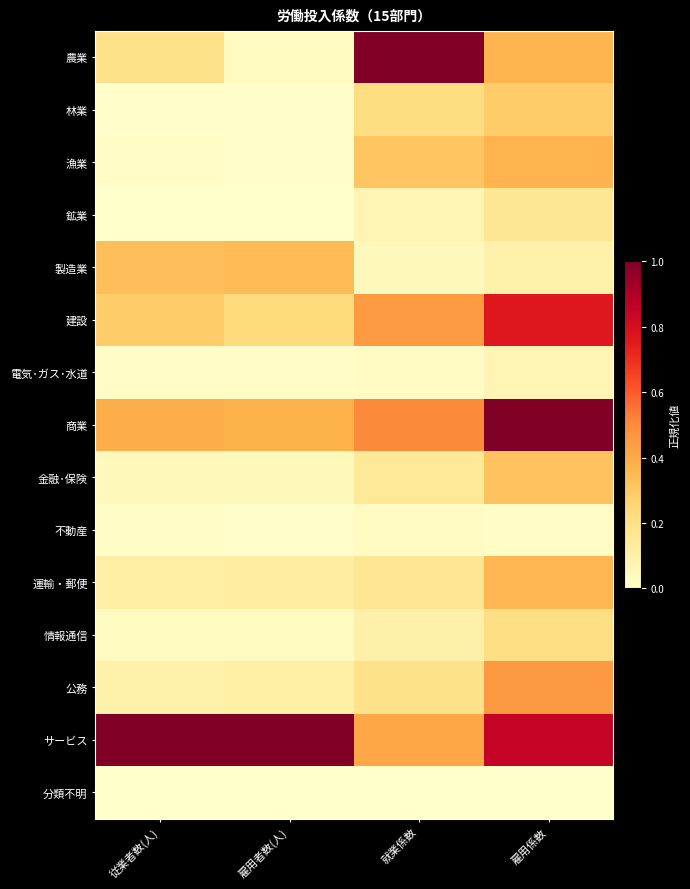

Which has a higher value, 就業係数 or 雇用者数(人)?

就業係数